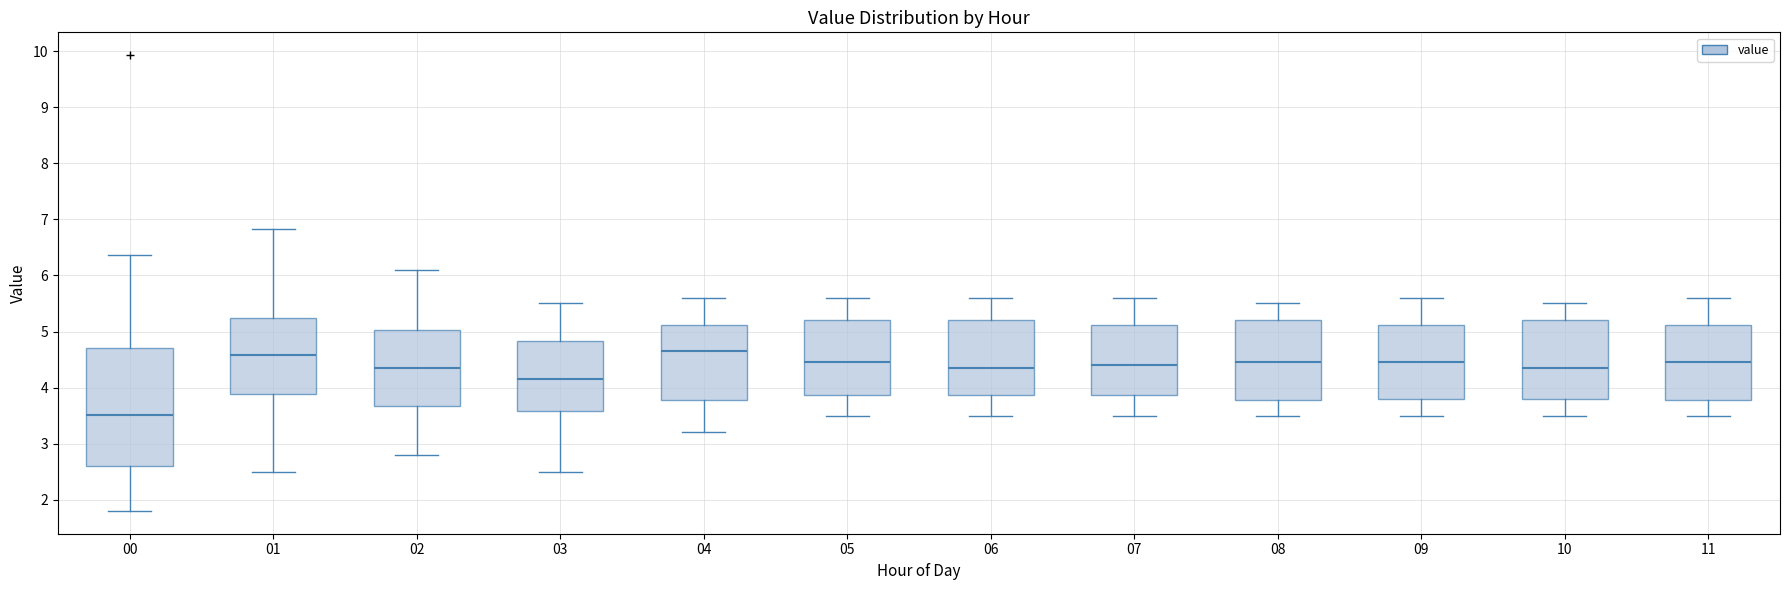

Where is the upper edge of the box at x = 07 on the y-axis? The values are not printed on the chart, so give them approximately, as read against the axis.

5.1